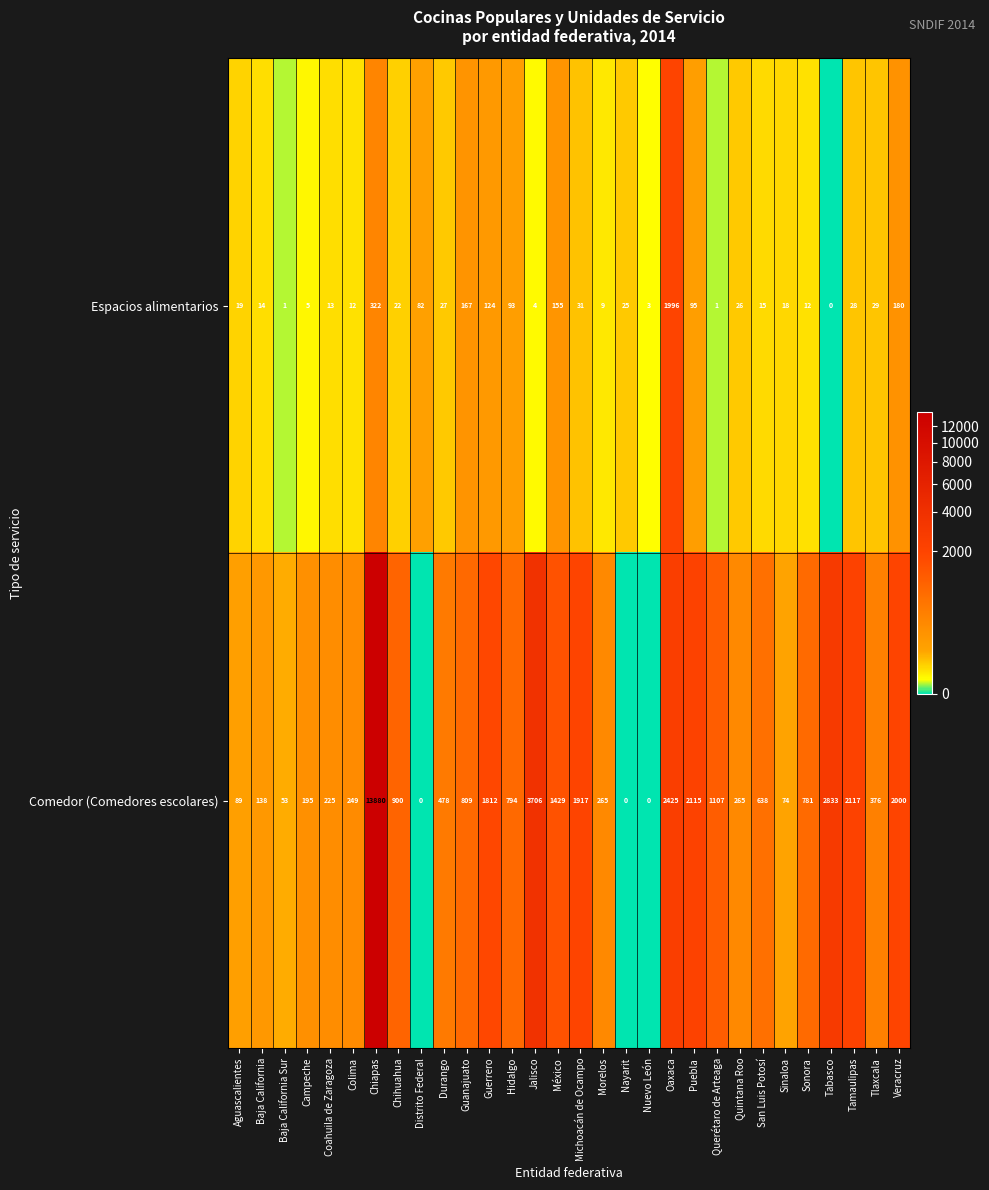

Rank the series by their average value, from lowest to highest.

Espacios alimentarios, Comedor (Comedores escolares)